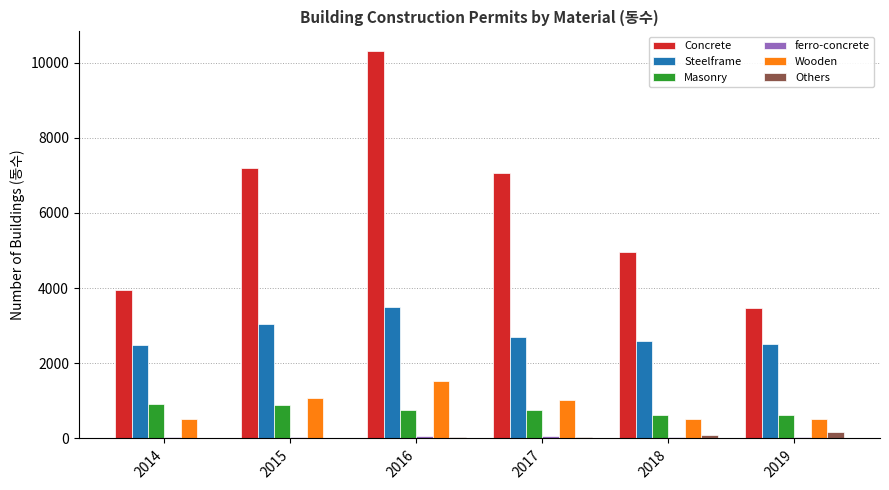

Which series has the largest total across all categories?

Concrete